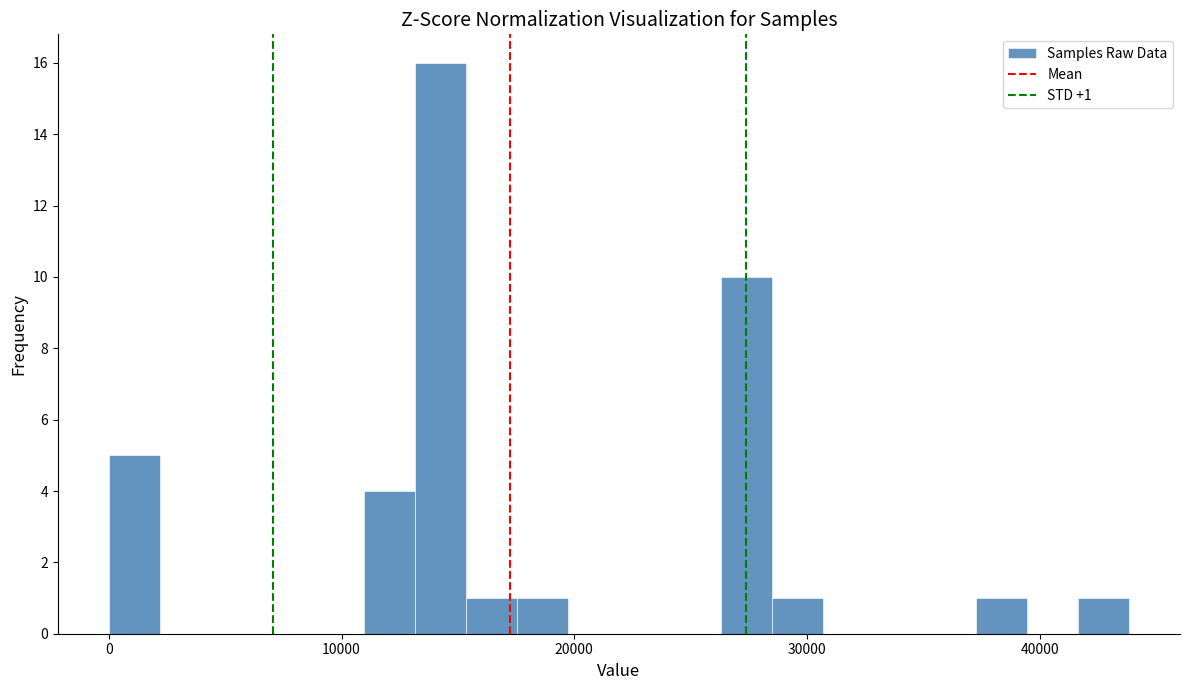

Around what value on the x-axis is the tallest bar? Give the approximate position of its centre, as read against the axis.

14000